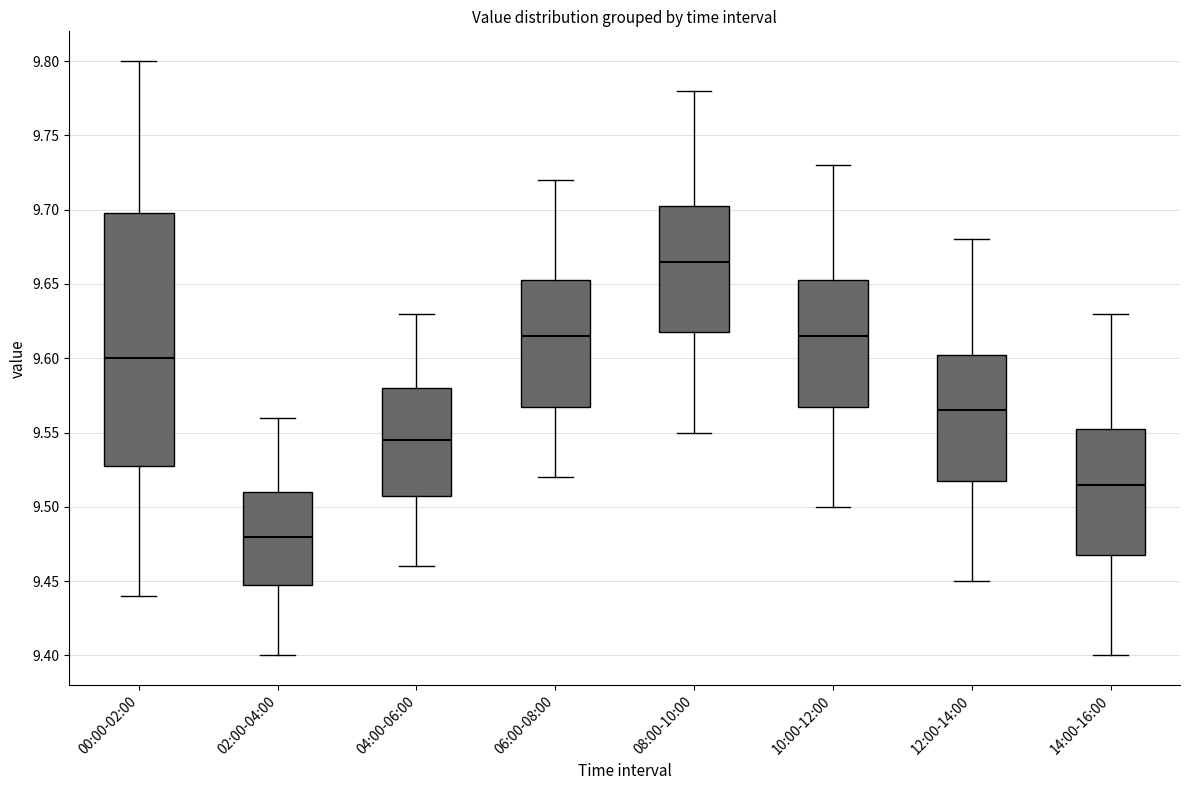

Reading left to right, transcribe this box plot: for each box, give where its median line is, the range the box spans, and where its two whiskers end, as read against the y-axis. The values are not printed on the chart, so give them approximately, as read against the axis.

00:00-02:00: median 9.600, box 9.530 to 9.700, whiskers 9.440 to 9.800
02:00-04:00: median 9.480, box 9.450 to 9.510, whiskers 9.400 to 9.560
04:00-06:00: median 9.545, box 9.510 to 9.580, whiskers 9.460 to 9.630
06:00-08:00: median 9.615, box 9.570 to 9.655, whiskers 9.520 to 9.720
08:00-10:00: median 9.665, box 9.620 to 9.705, whiskers 9.550 to 9.780
10:00-12:00: median 9.615, box 9.570 to 9.655, whiskers 9.500 to 9.730
12:00-14:00: median 9.565, box 9.520 to 9.605, whiskers 9.450 to 9.680
14:00-16:00: median 9.515, box 9.470 to 9.555, whiskers 9.400 to 9.630